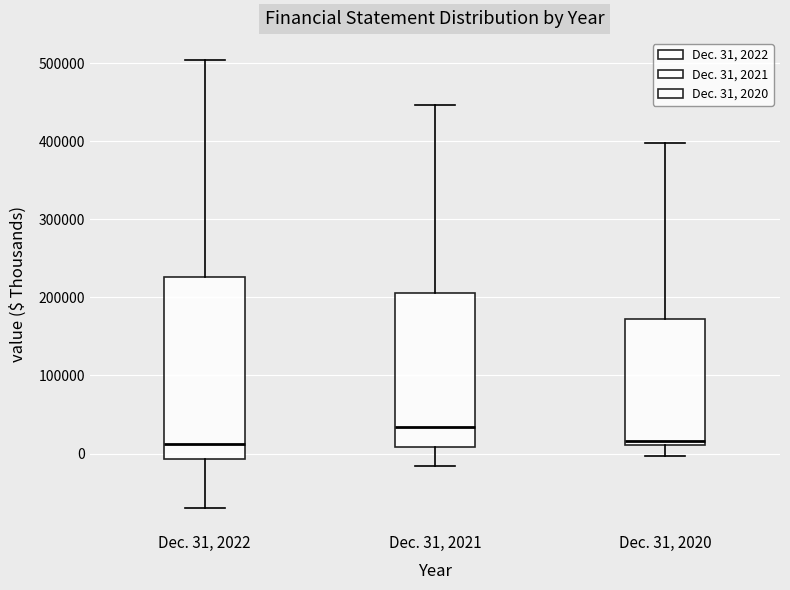

Comparing the boxes themselves (not the whiskers), which one is the tallest?

Dec. 31, 2022